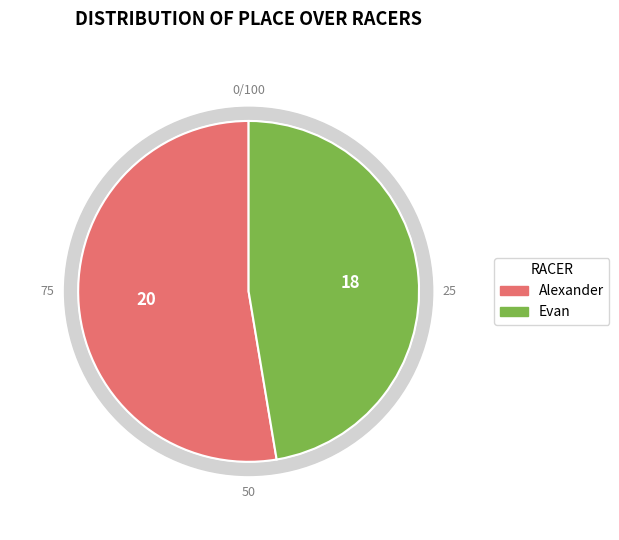

Which slice is the smallest?

Evan